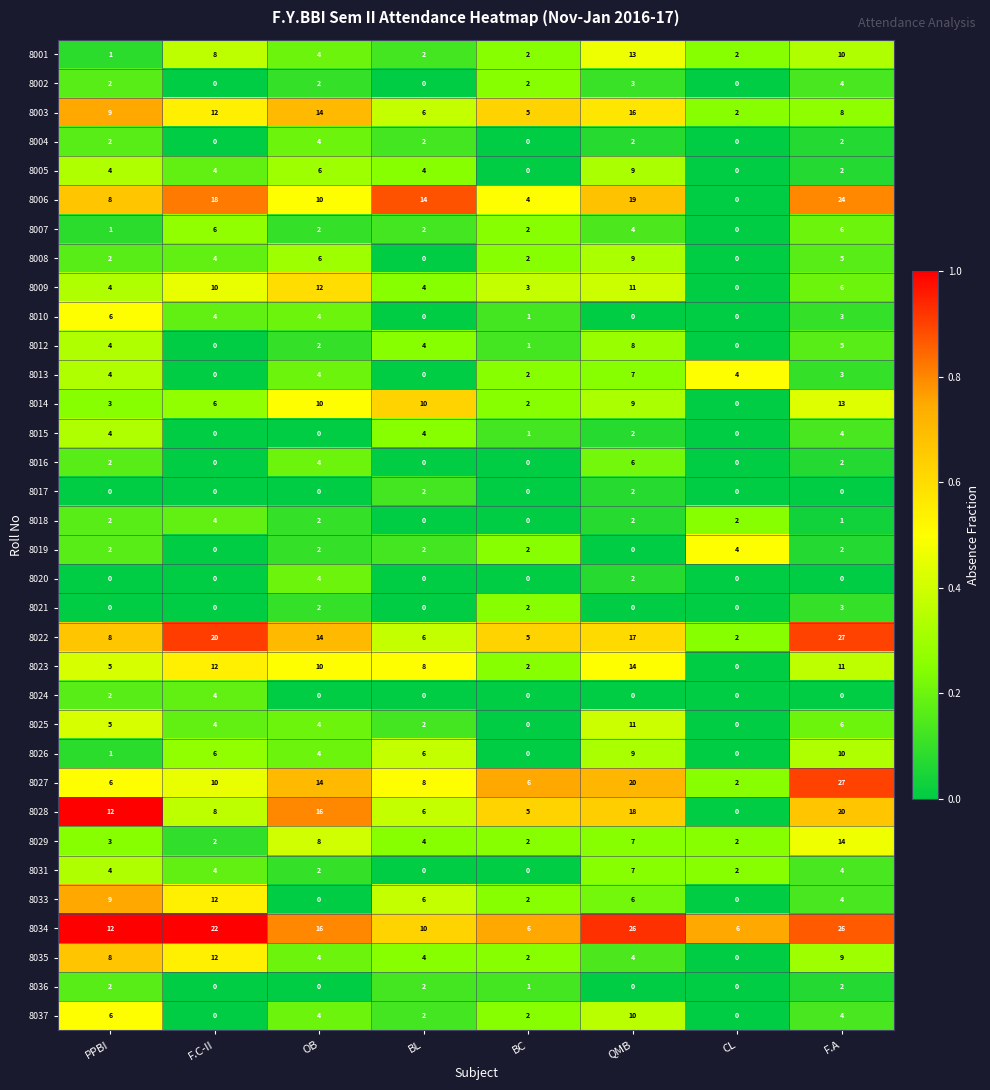

What is the difference between the maximum and second lowest values in the 8025 series?

11